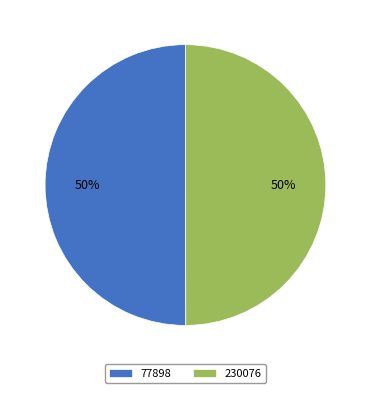

How many segments does this pie chart have?

2